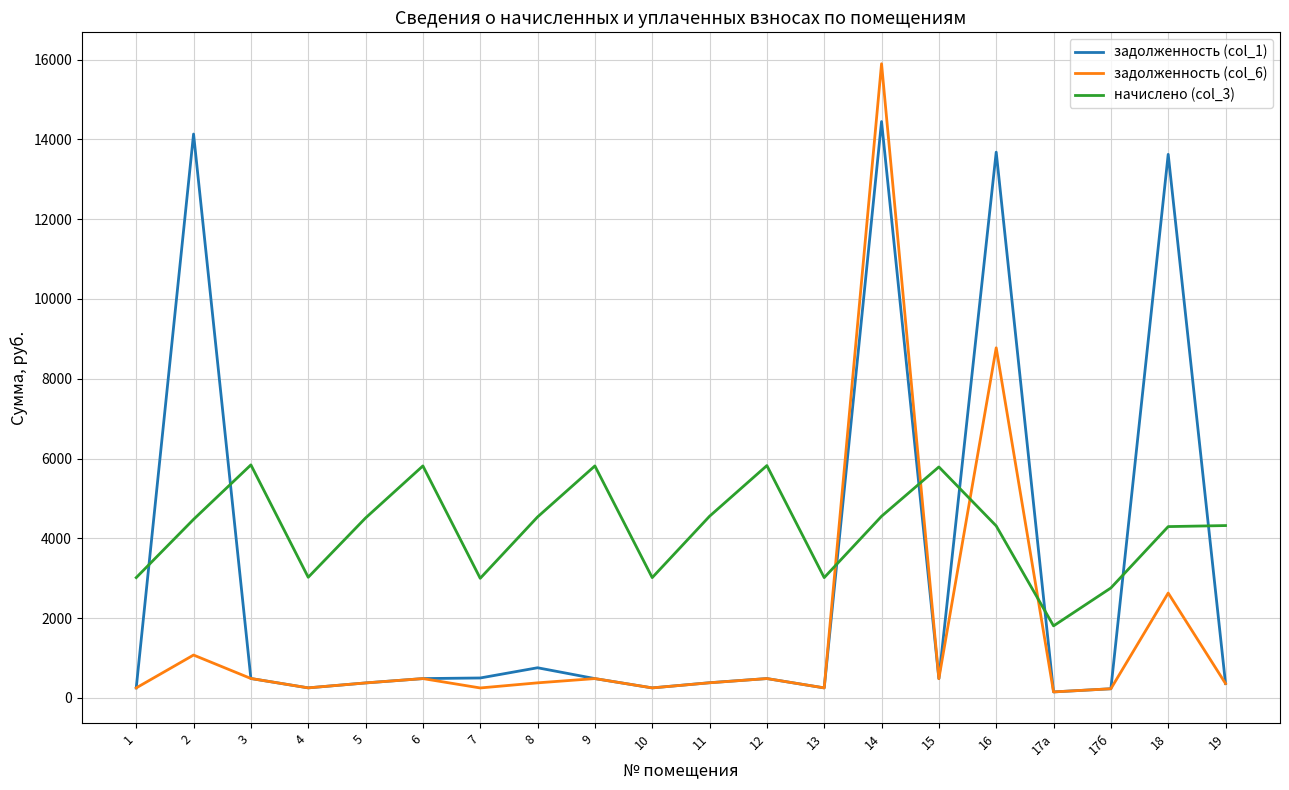

What is the sum of the задолженность (col_6) values at 16 and 17а?

8925.7